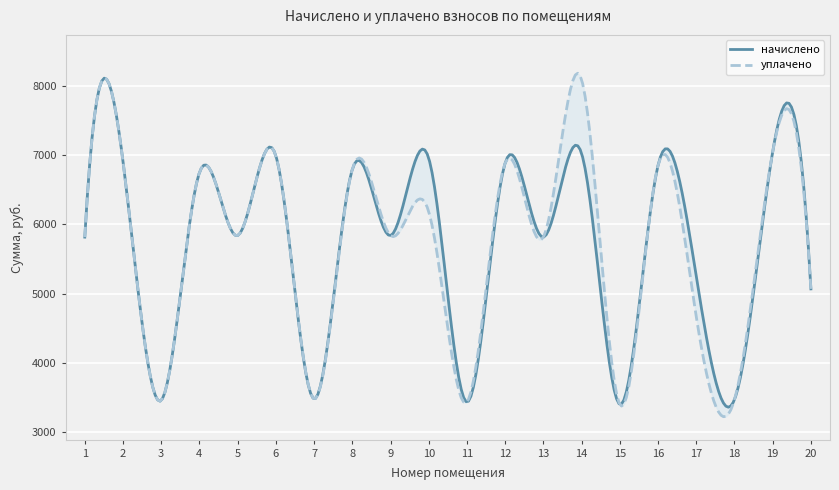

True or false: уплачено has a value of 7911.4 at 9.

False